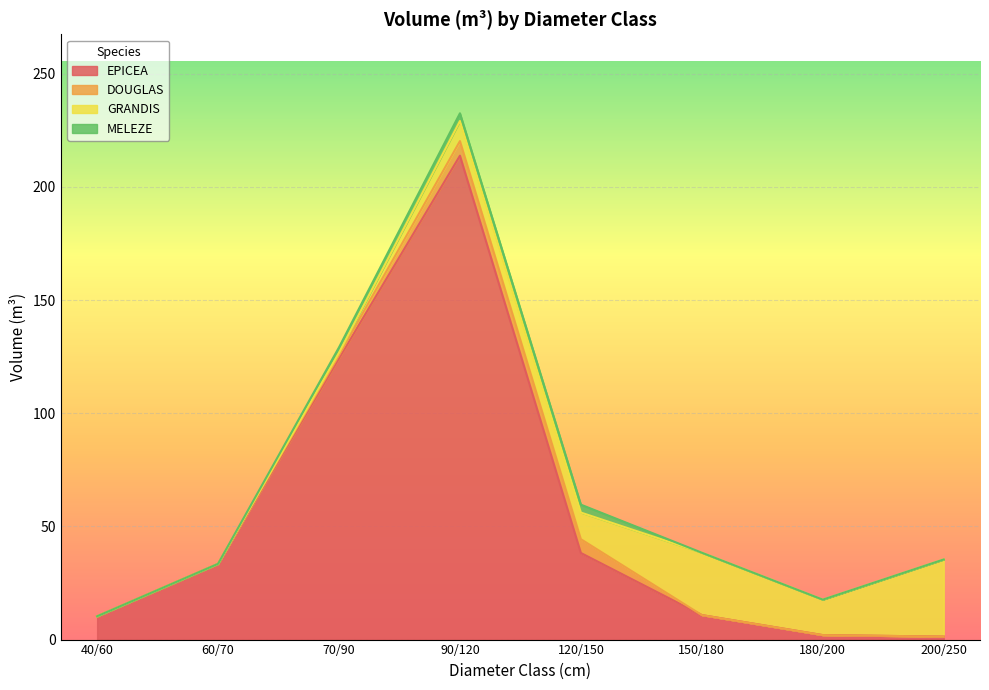

Reading right to left, list all the values displayed in this chart.

EPICEA: 200/250=1.3	180/200=2.0	150/180=10.8	120/150=38.3	90/120=213.8	70/90=124.3	60/70=33.5	40/60=10.3
DOUGLAS: 200/250=0.0	180/200=0.0	150/180=0.0	120/150=6.1	90/120=6.4	70/90=1.4	60/70=0.0	40/60=0.0
GRANDIS: 200/250=34.1	180/200=15.7	150/180=27.6	120/150=11.8	90/120=8.9	70/90=1.1	60/70=0.0	40/60=0.0
MELEZE: 200/250=0.0	180/200=0.0	150/180=0.0	120/150=3.5	90/120=3.4	70/90=2.4	60/70=0.0	40/60=0.0